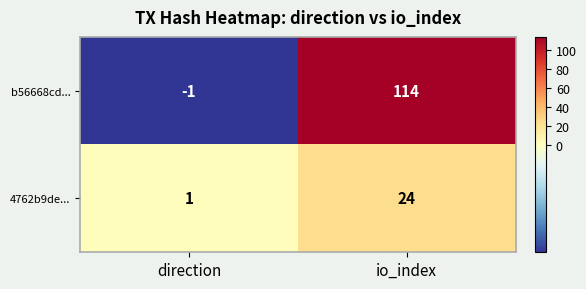

At io_index, list the series in order from smallest to largest.

4762b9de..., b56668cd...